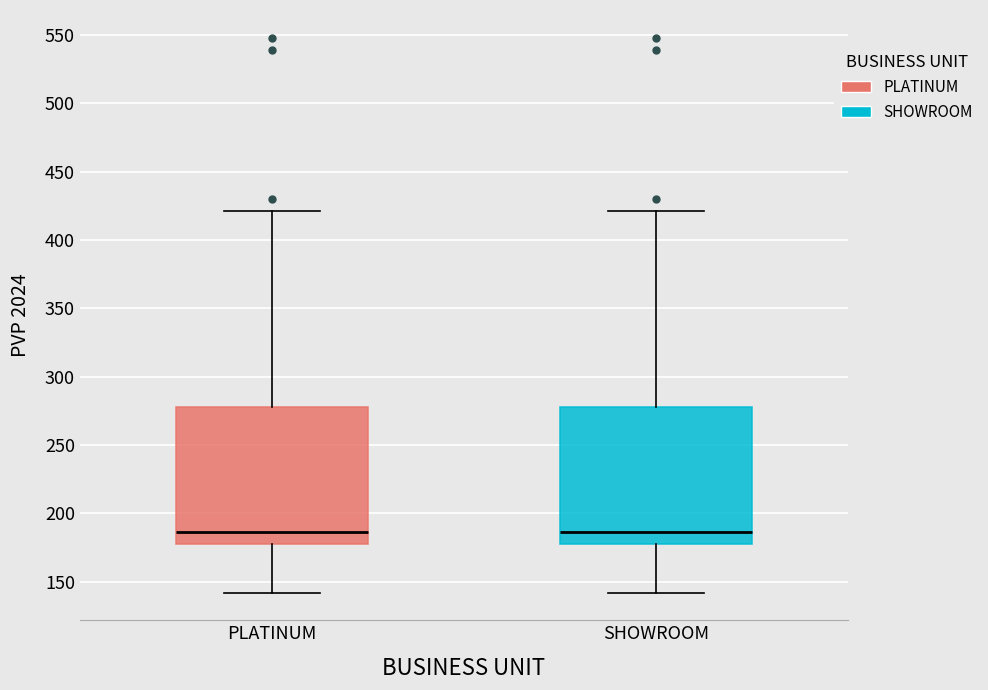

Reading left to right, transcribe this box plot: for each box, give where its median line is, the range the box spans, and where its two whiskers end, as read against the y-axis. The values are not printed on the chart, so give them approximately, as read against the axis.

PLATINUM: median 185, box 180 to 280, whiskers 140 to 420
SHOWROOM: median 185, box 180 to 280, whiskers 140 to 420